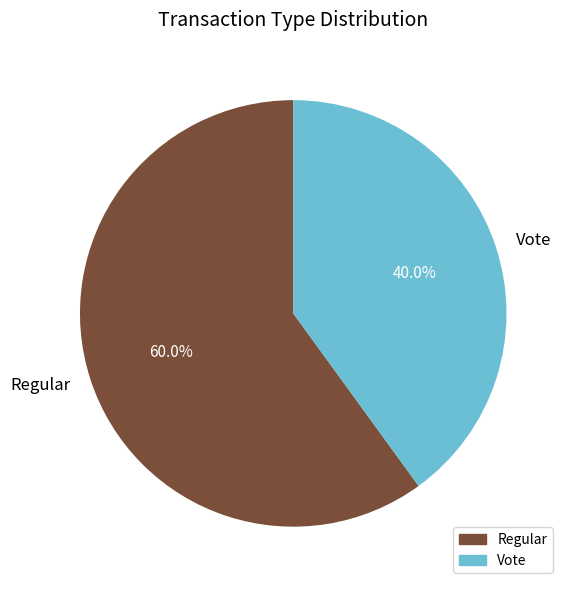

Which has a higher value, Regular or Vote?

Regular